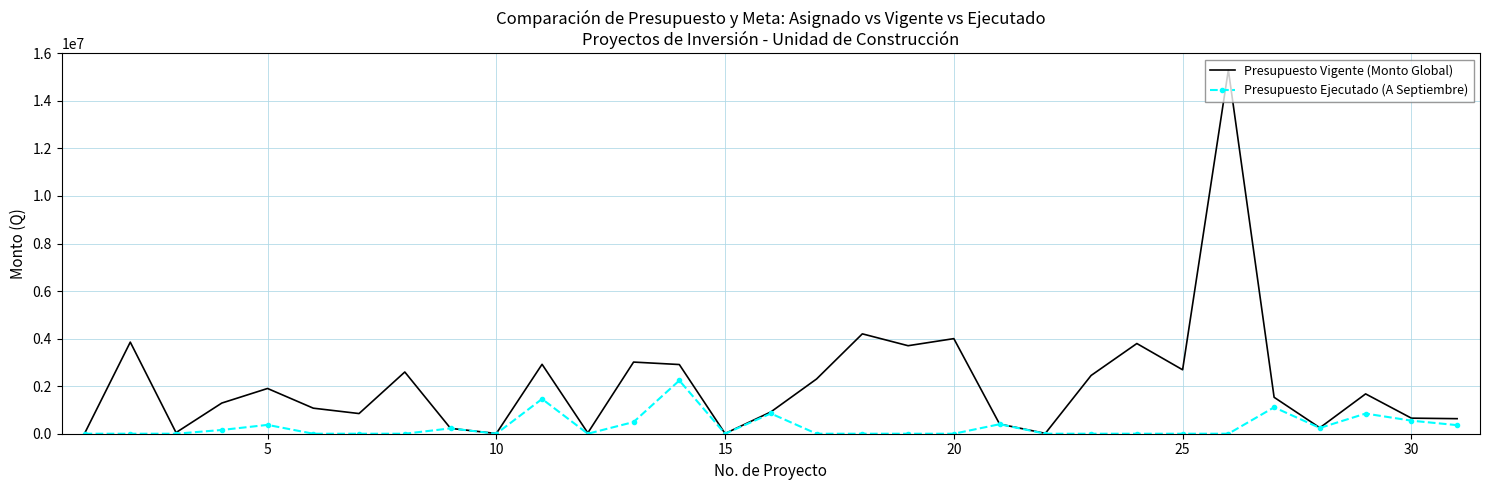

What is the difference between the second highest and second lowest values in the Presupuesto Ejecutado (A Septiembre) series?

1462425.1